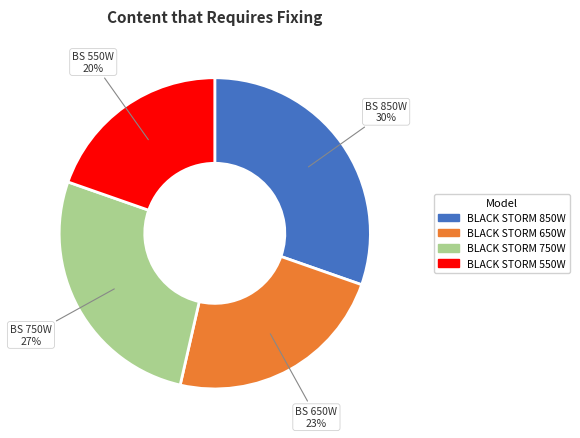

Is there a majority slice in this chart?

No